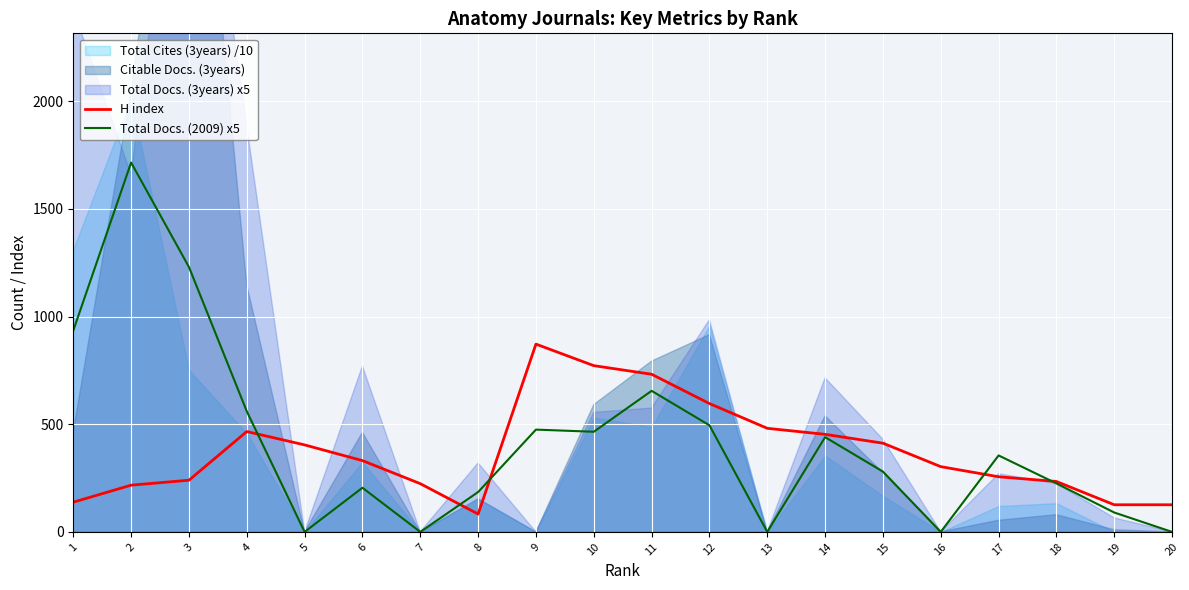

What is the difference between the H index values at 17 and 1?

118